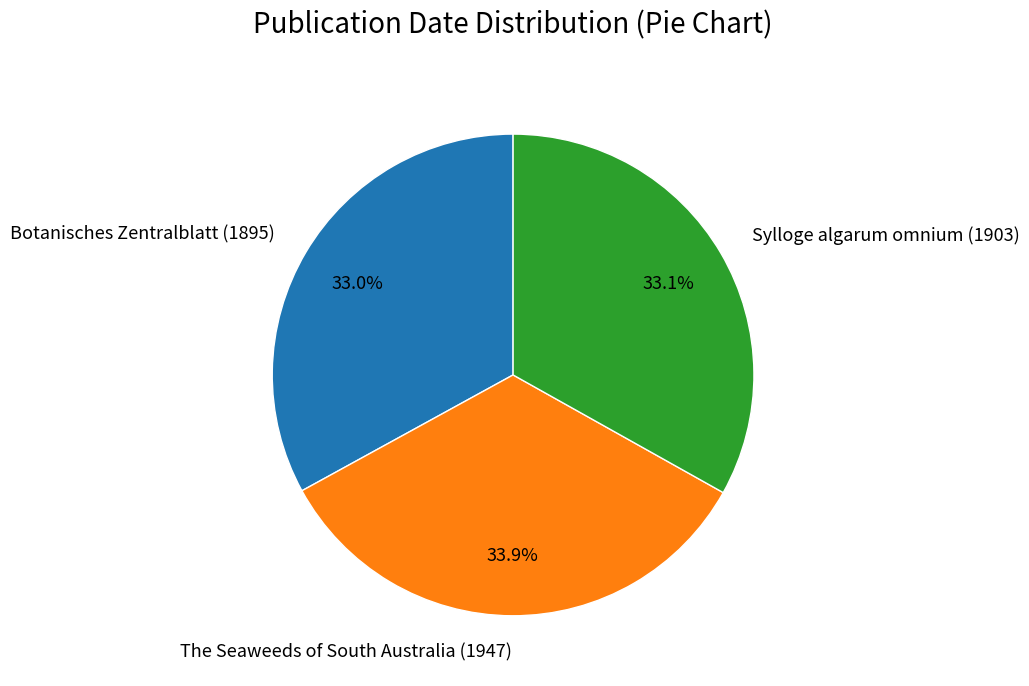

What is the ratio of the value at Sylloge algarum omnium (1903) to the value at Botanisches Zentralblatt (1895)?

1.0